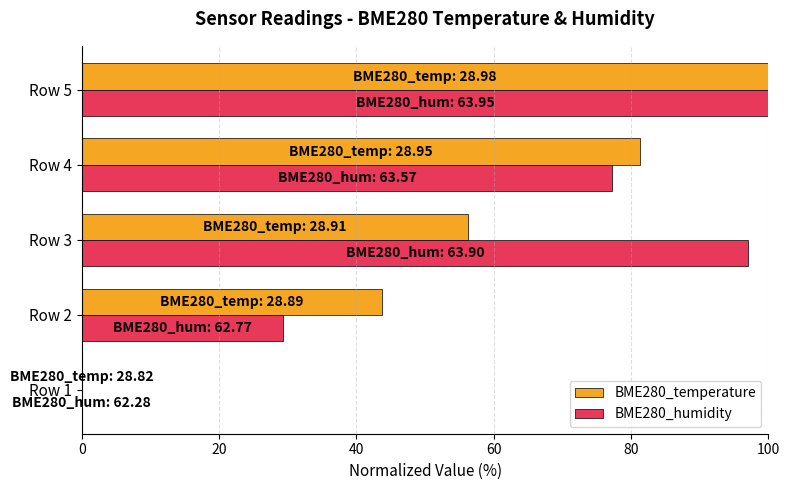

Which category has the highest value in the BME280_temperature series?

Row 5